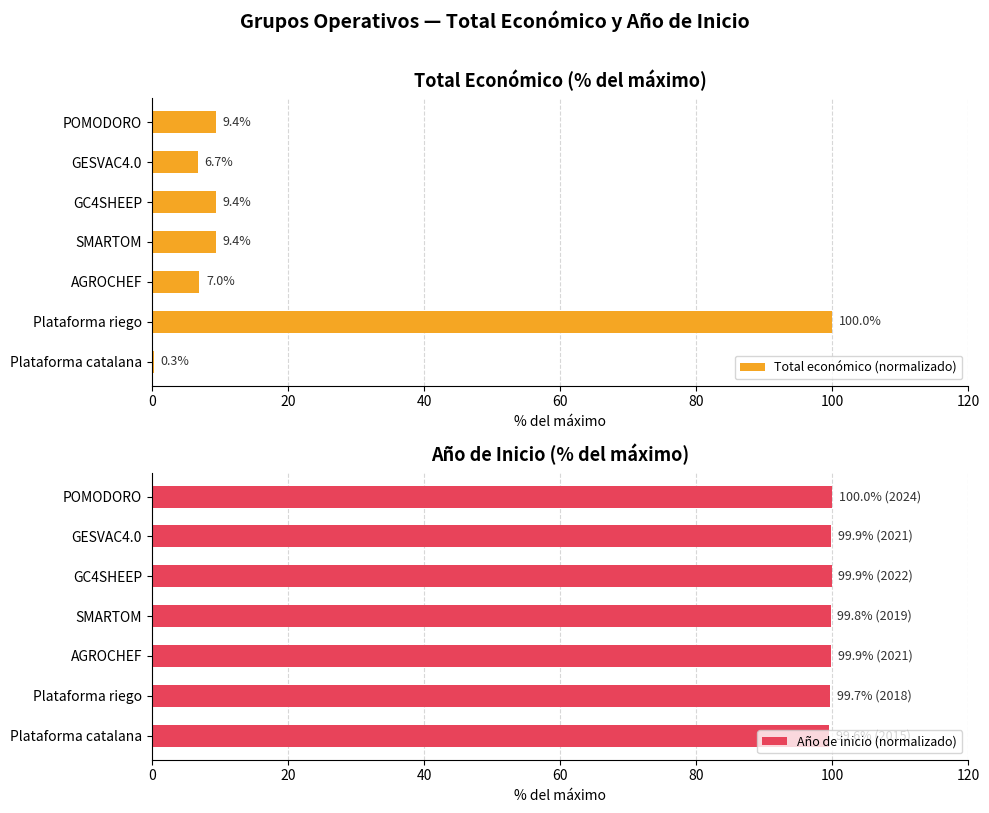

True or false: Año de inicio (normalizado) has a value of 99.7 at Plataforma riego.

True